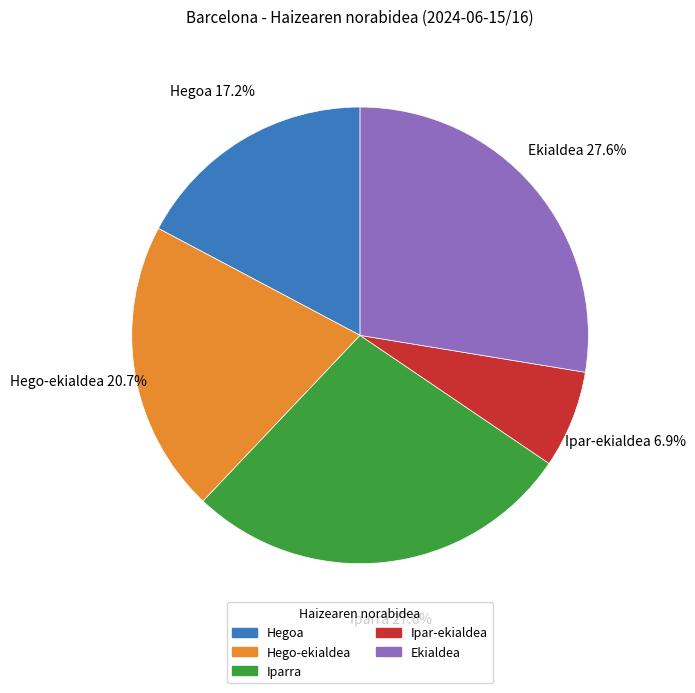

To the nearest percent, what percentage of the pie is Hego-ekialdea?

21%